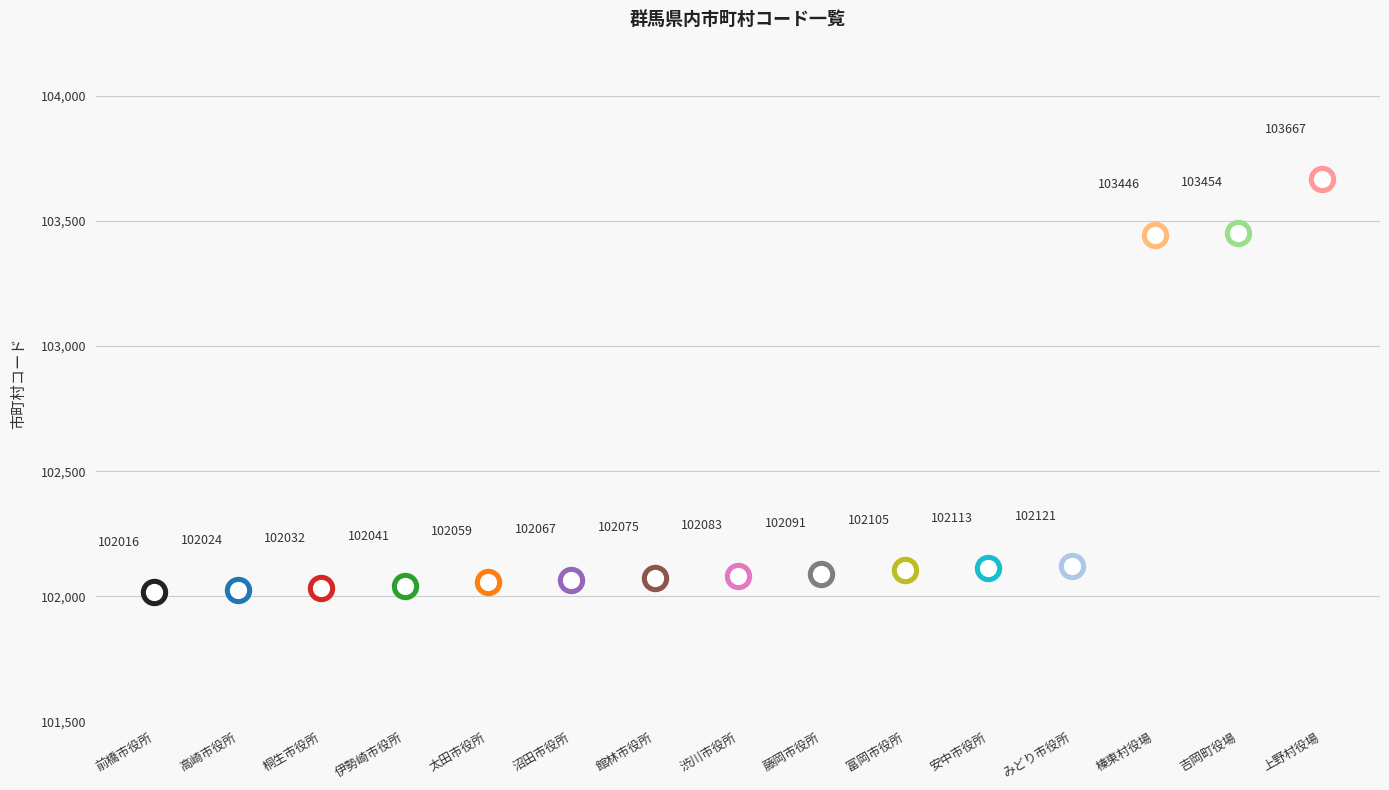

Which has a higher value, 前橋市役所 or 富岡市役所?

富岡市役所